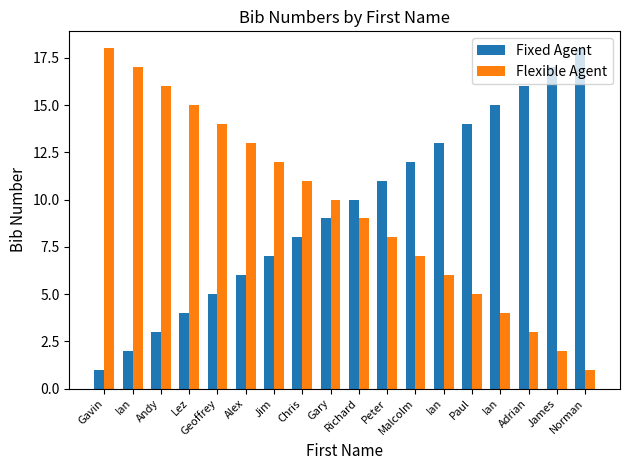

Reading left to right, transcribe all the data shown in this chart.

Fixed Agent: Gavin=1	Ian=2	Andy=3	Lez=4	Geoffrey=5	Alex=6	Jim=7	Chris=8	Gary=9	Richard=10	Peter=11	Malcolm=12	Ian=13	Paul=14	Ian=15	Adrian=16	James=17	Norman=18
Flexible Agent: Gavin=18	Ian=17	Andy=16	Lez=15	Geoffrey=14	Alex=13	Jim=12	Chris=11	Gary=10	Richard=9	Peter=8	Malcolm=7	Ian=6	Paul=5	Ian=4	Adrian=3	James=2	Norman=1